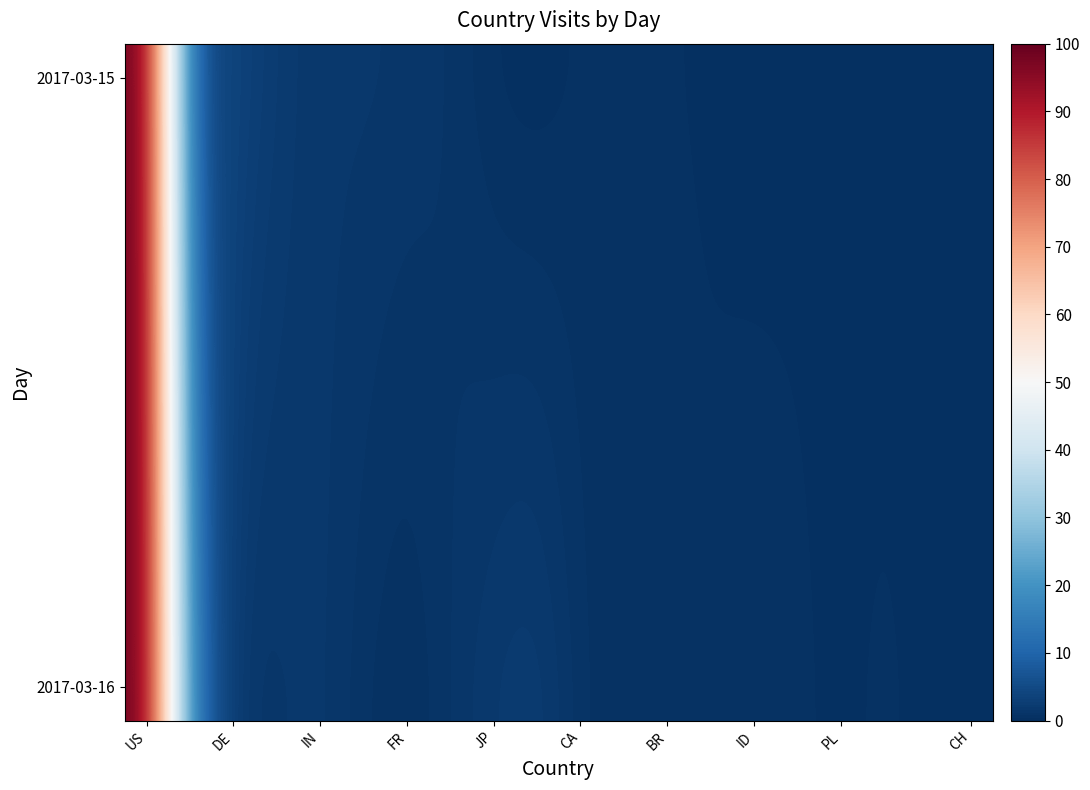

At how many categories does at least one series exceed 47?

1